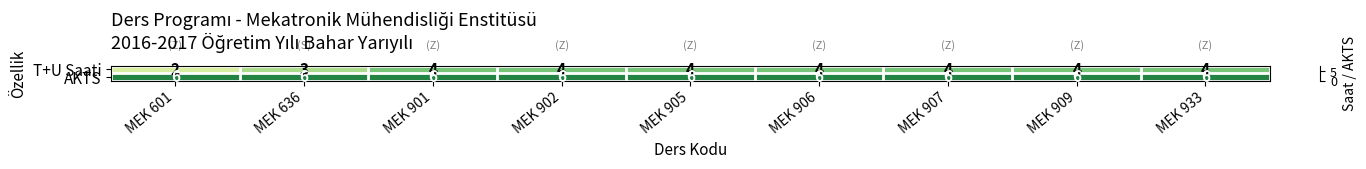

At which category does the chart reach its minimum across all series?

MEK 601